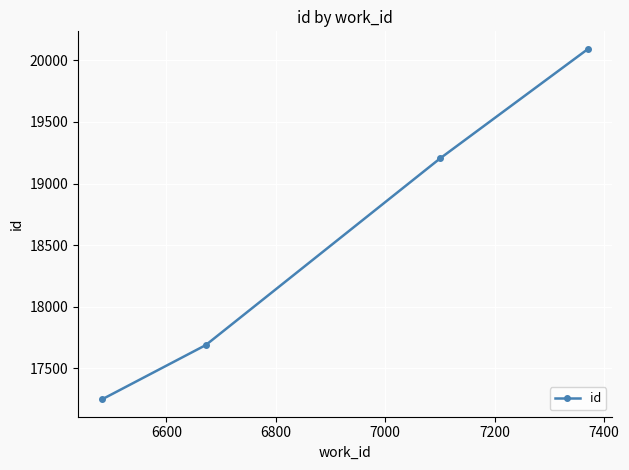

What is the sum of all values?

74238